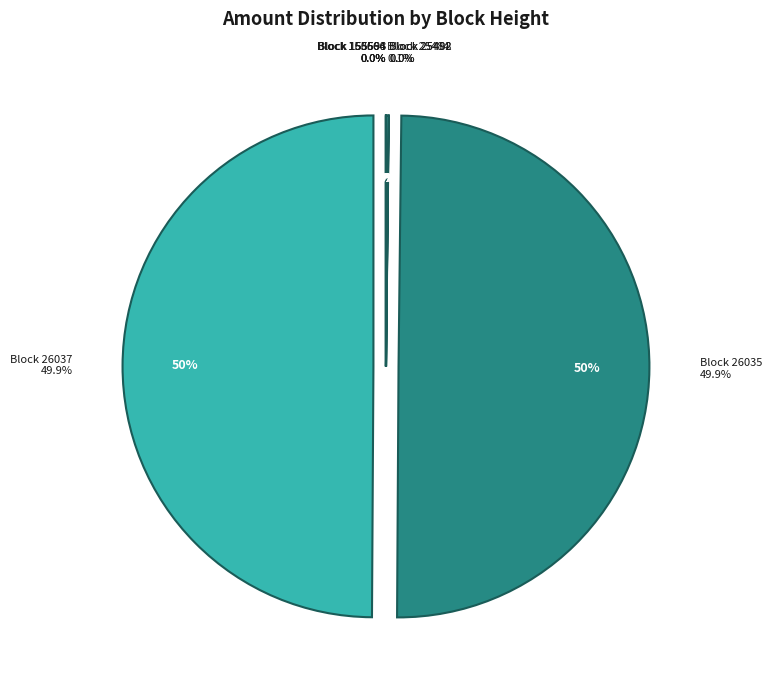

Between 25484 and 155593, which is larger?

25484